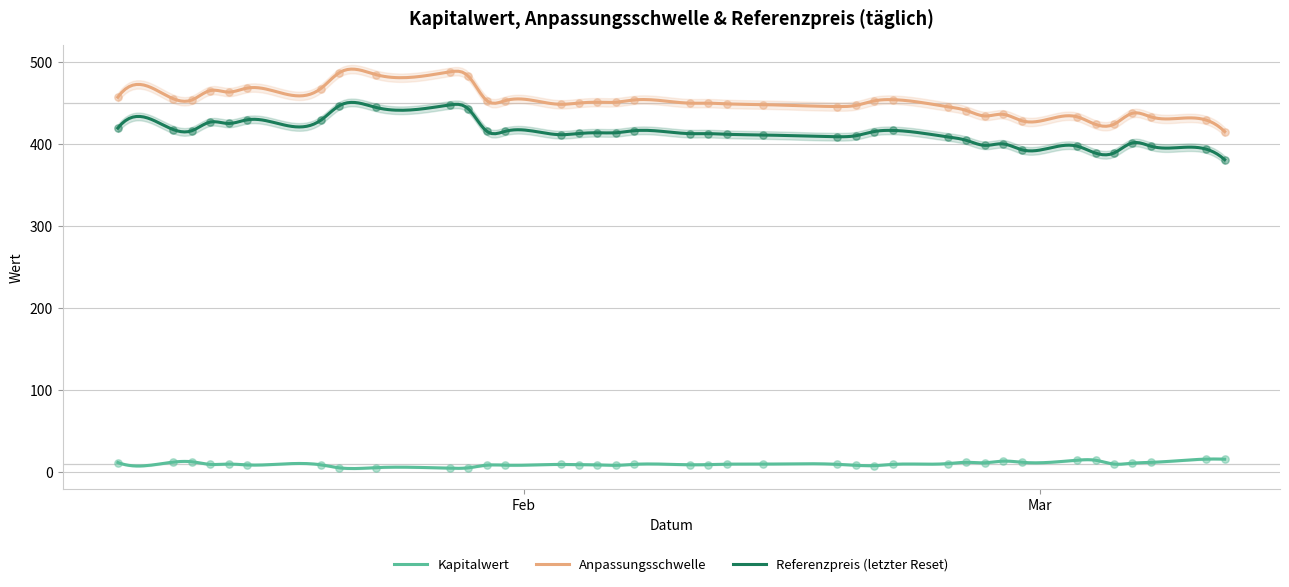

Which series has the largest Y range (max minus min)?

Anpassungsschwelle